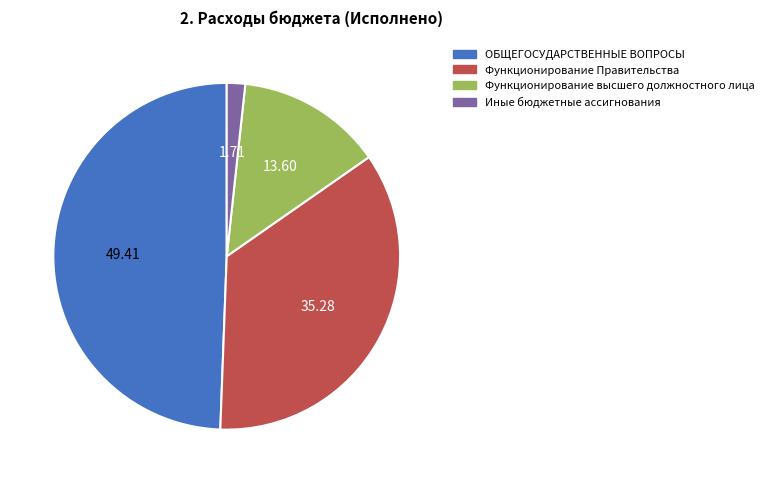

True or false: ОБЩЕГОСУДАРСТВЕННЫЕ ВОПРОСЫ accounts for 49% of the total.

True